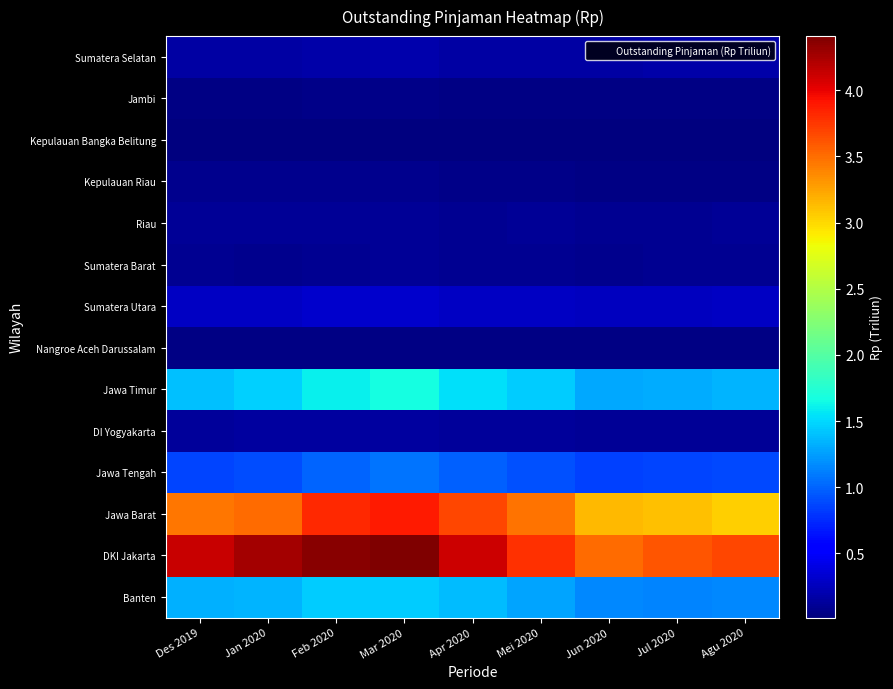

Which category has the highest value across all series?

Mar 2020